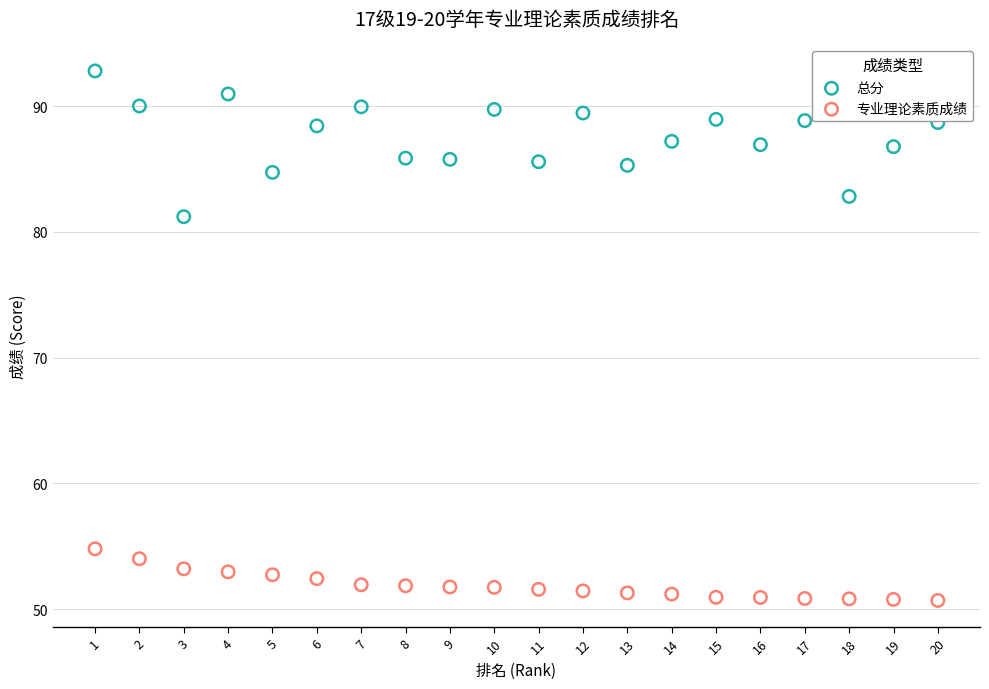

Across all series, what Y value is closest to 71?

81.2